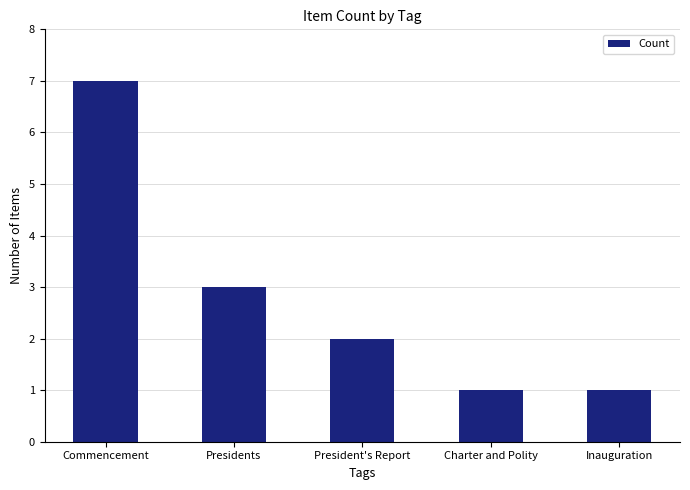

How many series are shown in this chart?

1